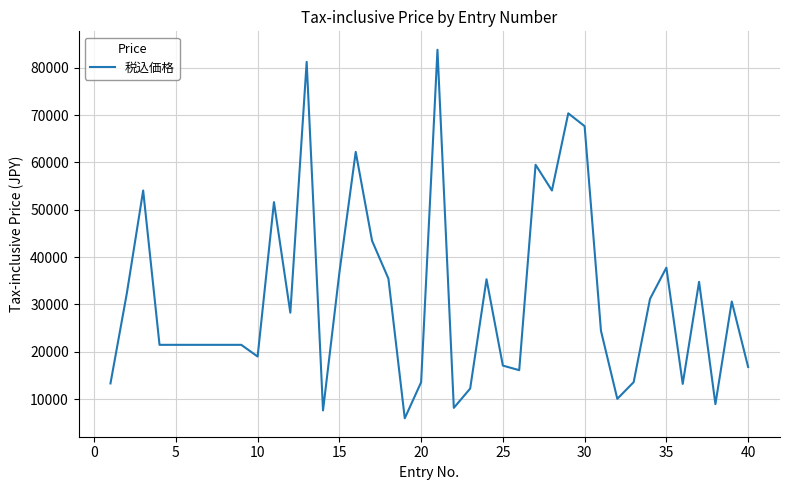

What is the maximum value shown in the chart?

83798